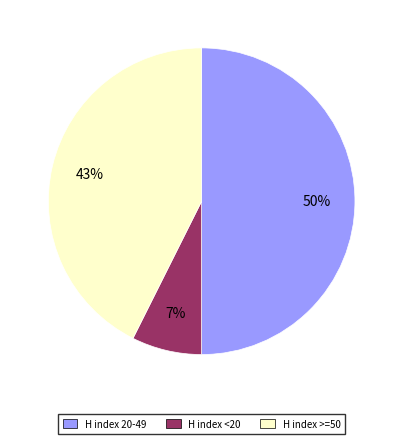

How many segments does this pie chart have?

3